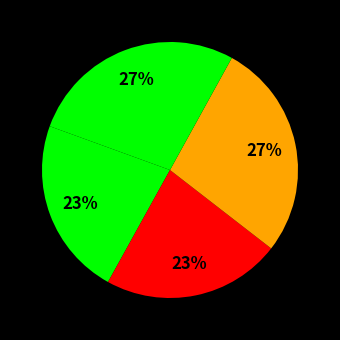

How many segments does this pie chart have?

4